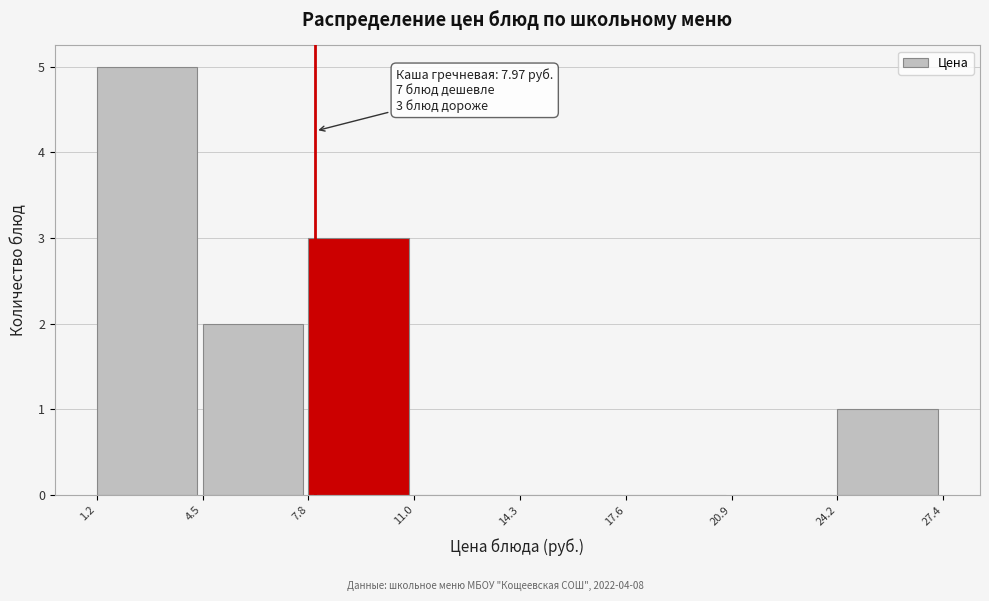

Which range on the x-axis has the tallest bar?

1.2 to 4.5